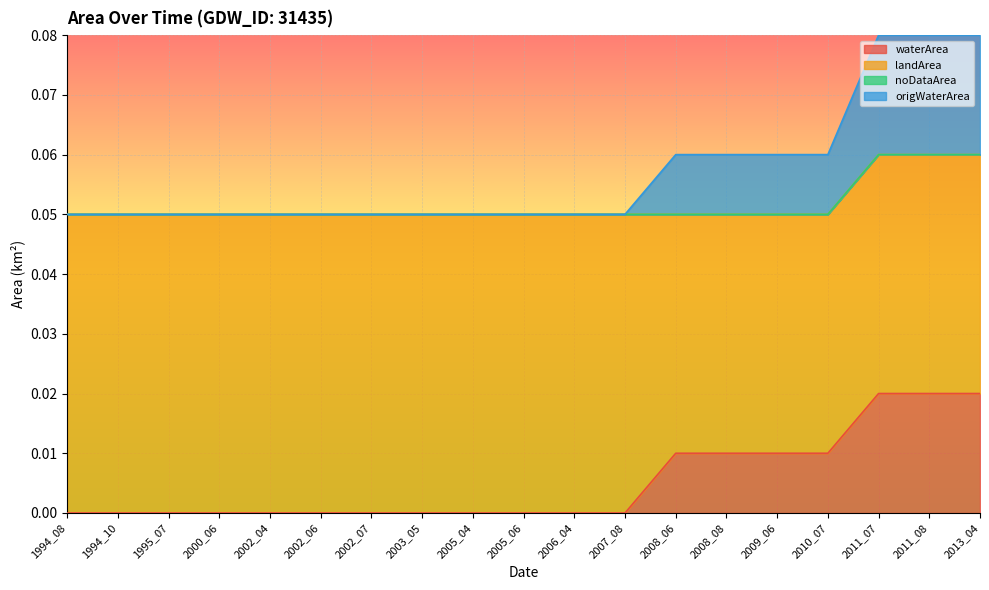

True or false: waterArea and origWaterArea cross at least once.

False